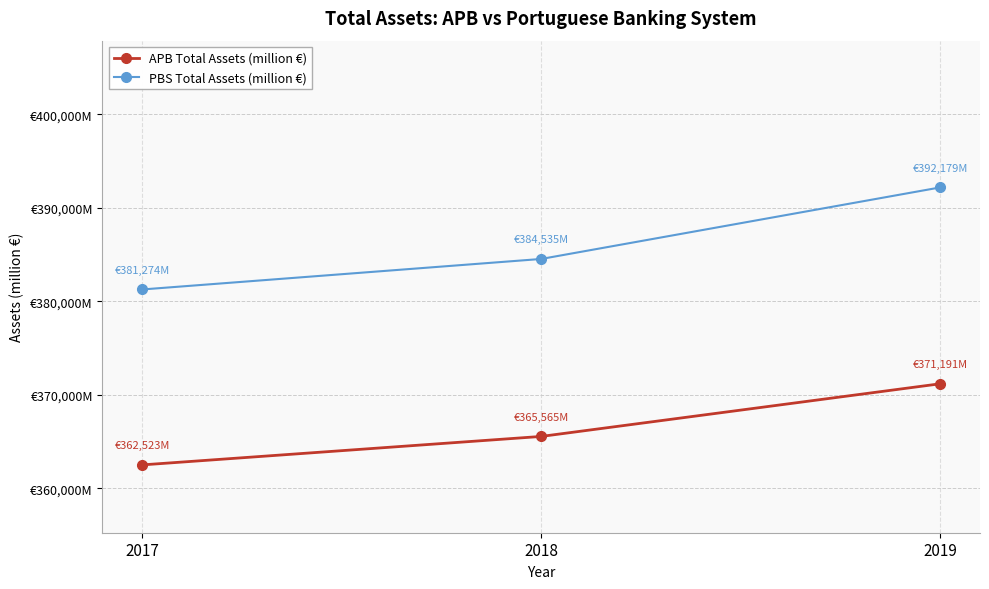

What are all the series names shown in the legend?

APB Total Assets (million €), PBS Total Assets (million €)